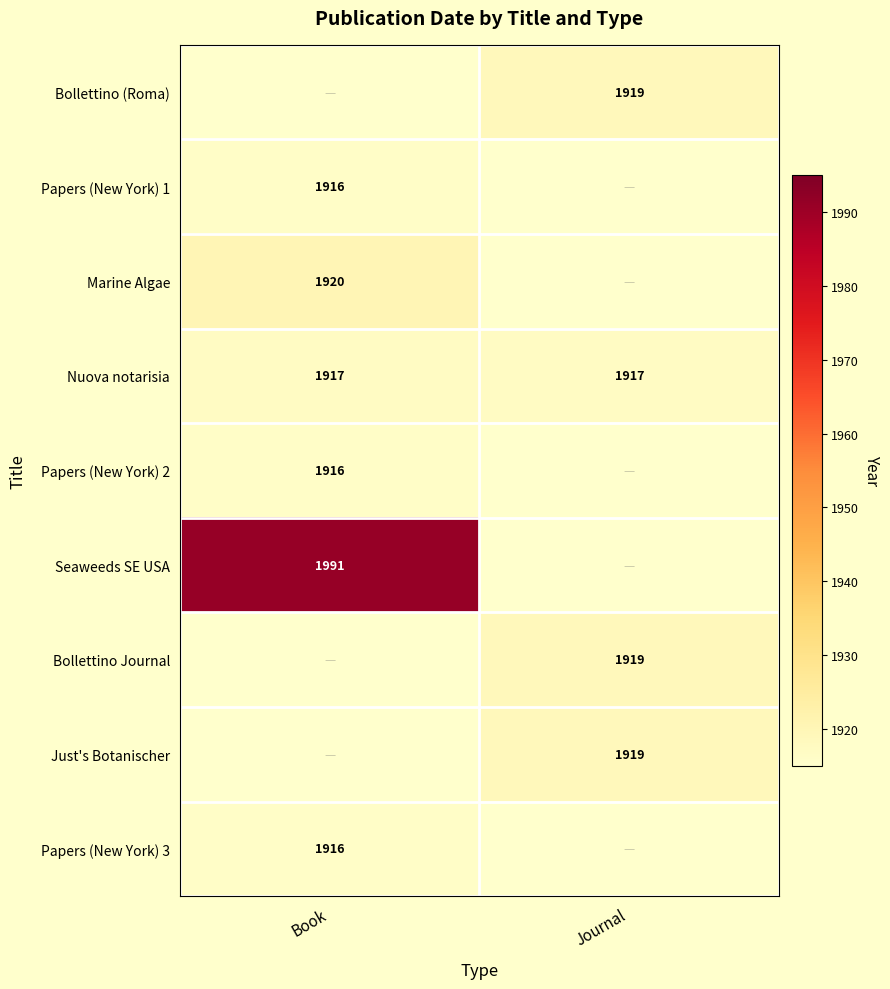

At which category is the sum across all series the highest?

Book